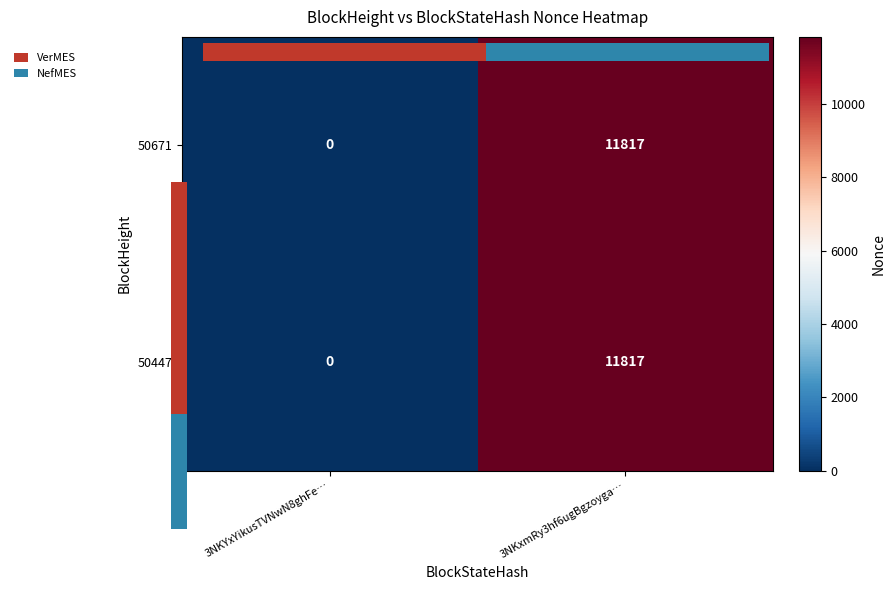

List the labels in order of 50671 value, smallest first.

3NKYxYikusTVNwN8ghFe…, 3NKxmRy3hf6ugBgzoyga…